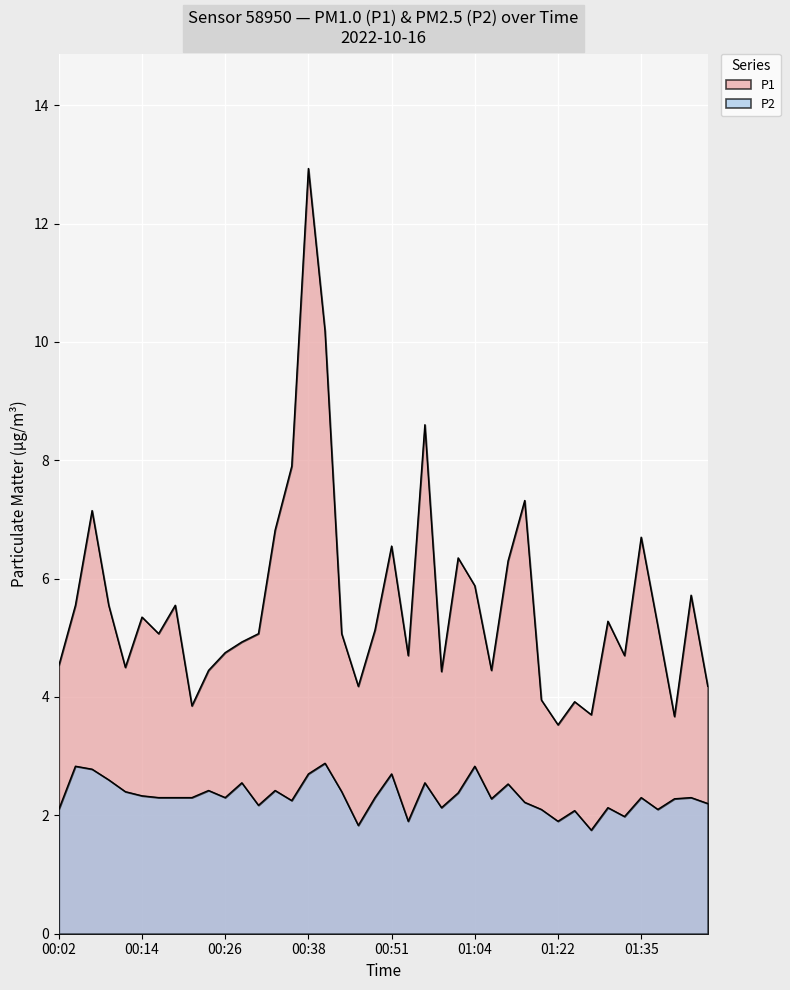

What is the spread (max minus min) of values at 00:04?

2.7